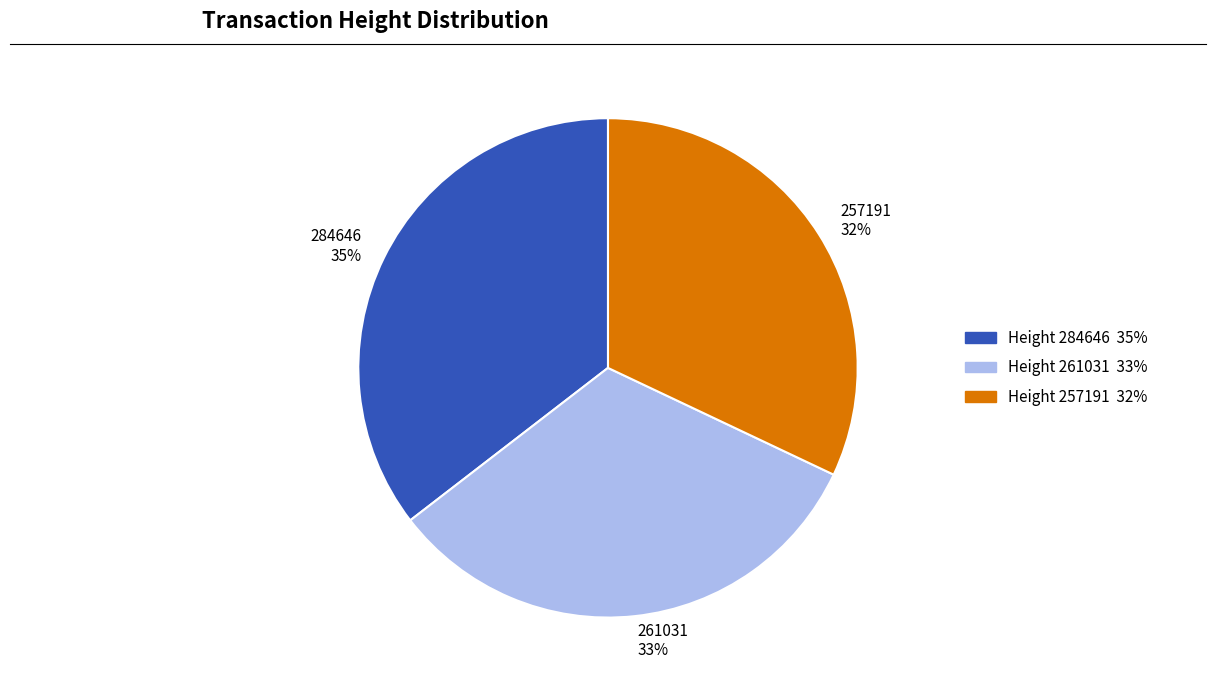

True or false: 284646 accounts for 35% of the total.

True